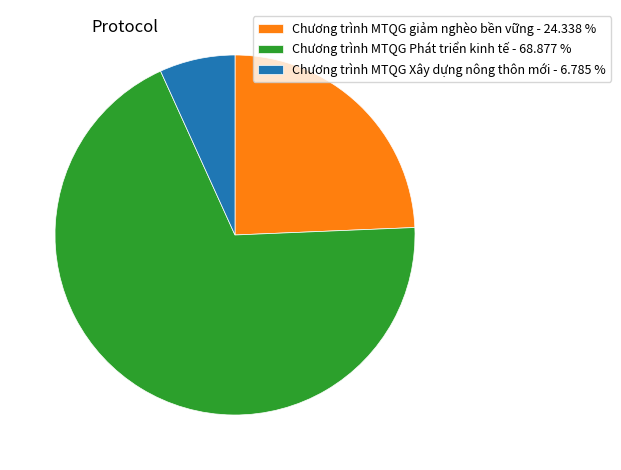

Between Chương trình MTQG Phát triển kinh tế - 68.877 % and Chương trình MTQG Xây dựng nông thôn mới - 6.785 %, which is larger?

Chương trình MTQG Phát triển kinh tế - 68.877 %